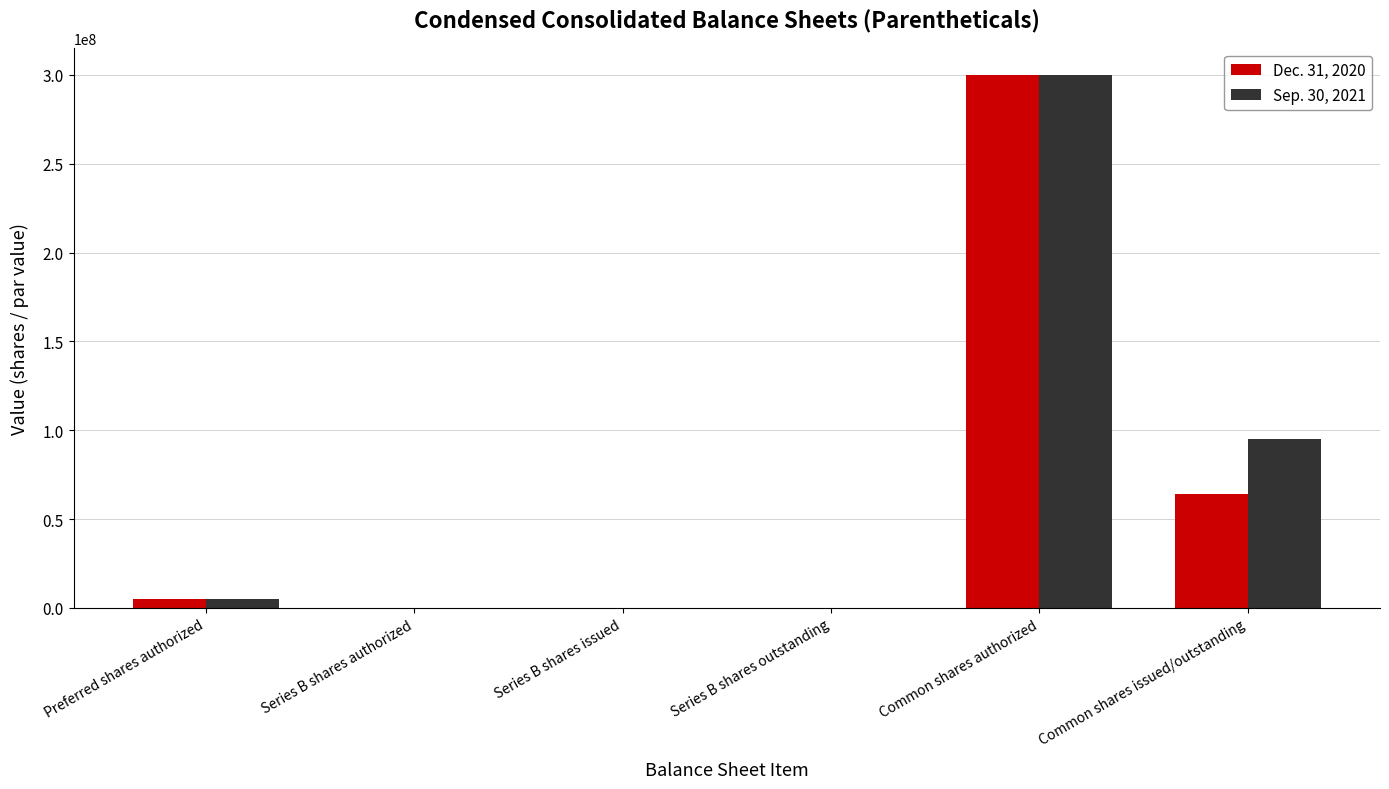

At which category is the sum across all series the highest?

Common shares authorized